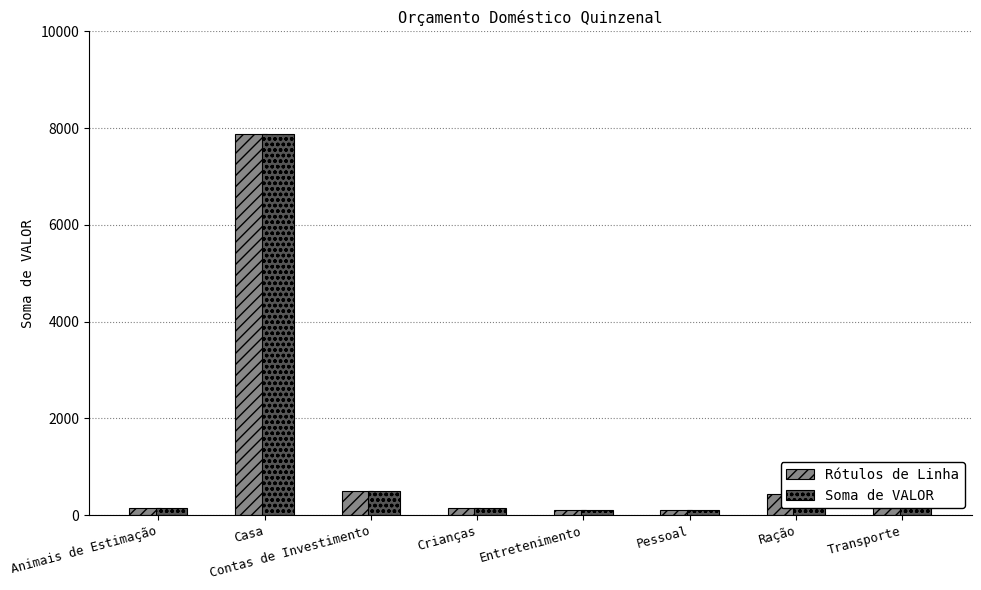

Where is Soma de VALOR nearest to the value 3990?

Transporte